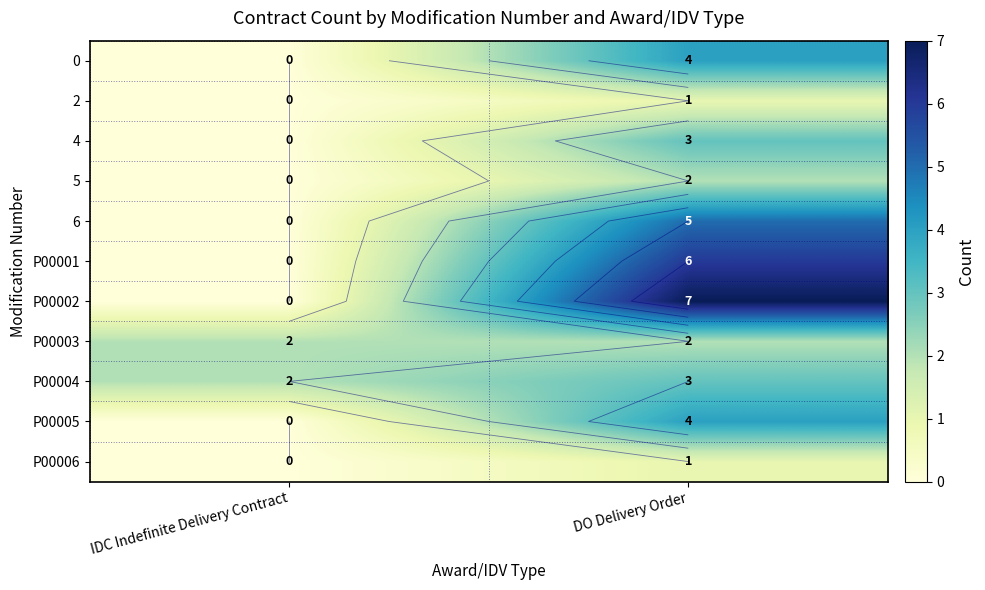

At IDC Indefinite Delivery Contract, list the series in order from smallest to largest.

0, 2, 4, 5, 6, P00001, P00002, P00005, P00006, P00003, P00004